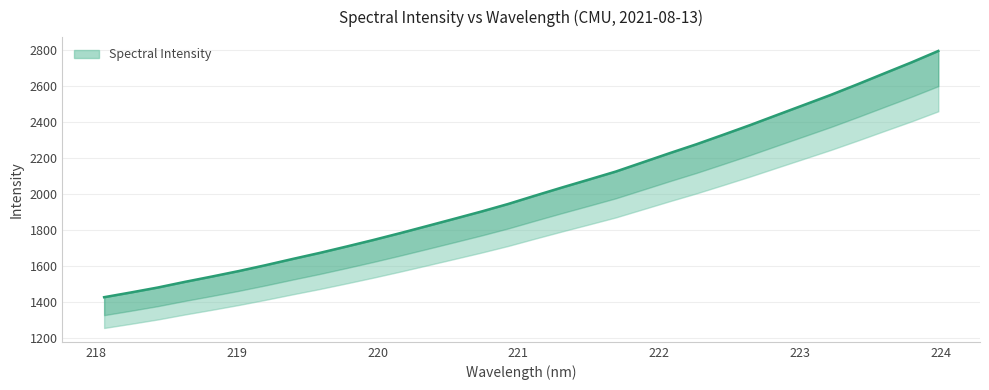

What is the greatest value displayed?

2796.3